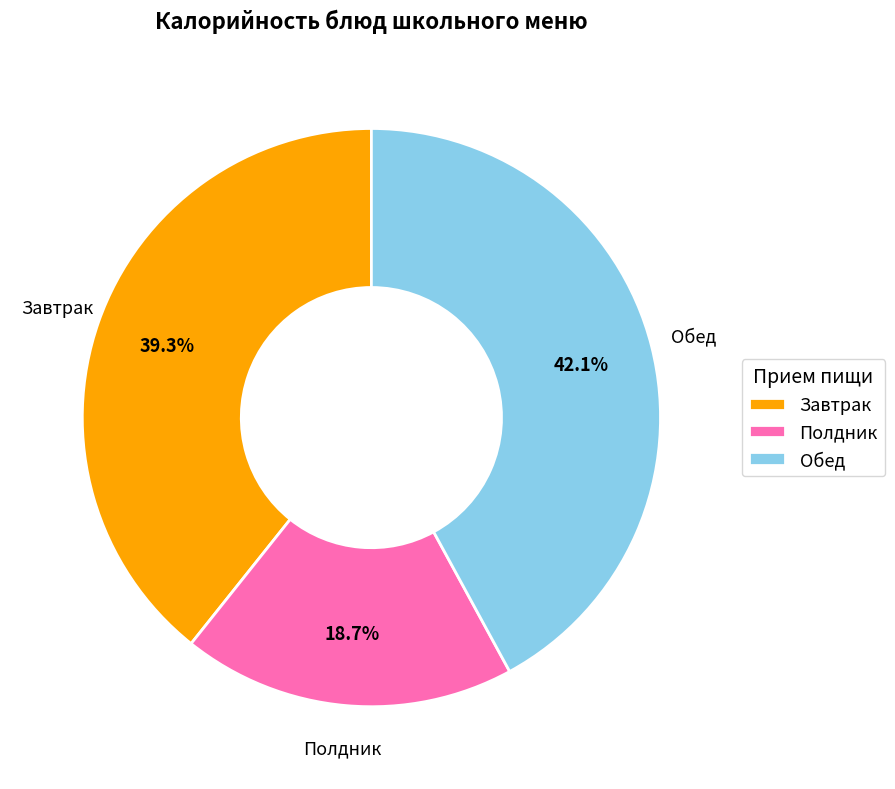

Is there any slice that represents more than half of the pie?

No